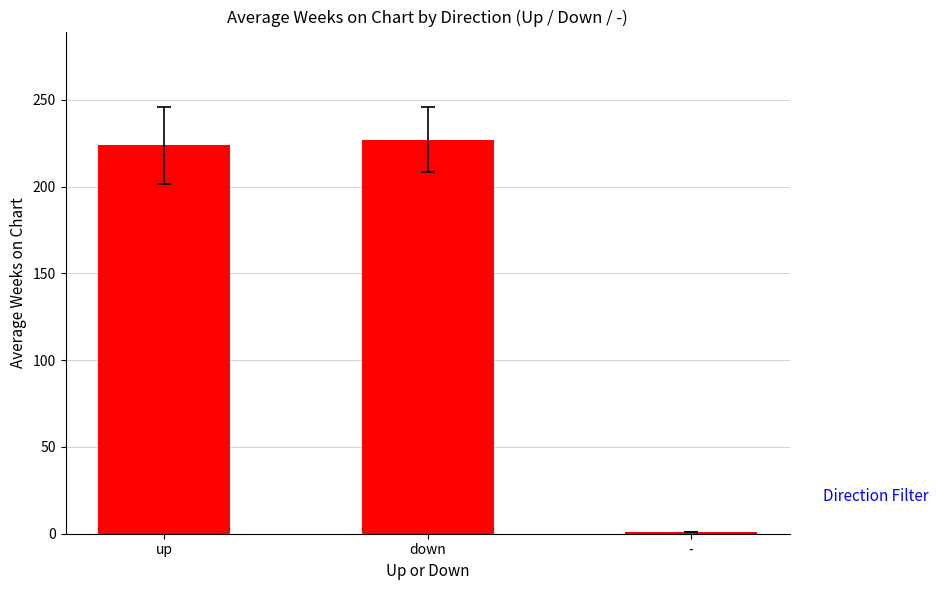

List the labels in order of value, smallest first.

-, up, down